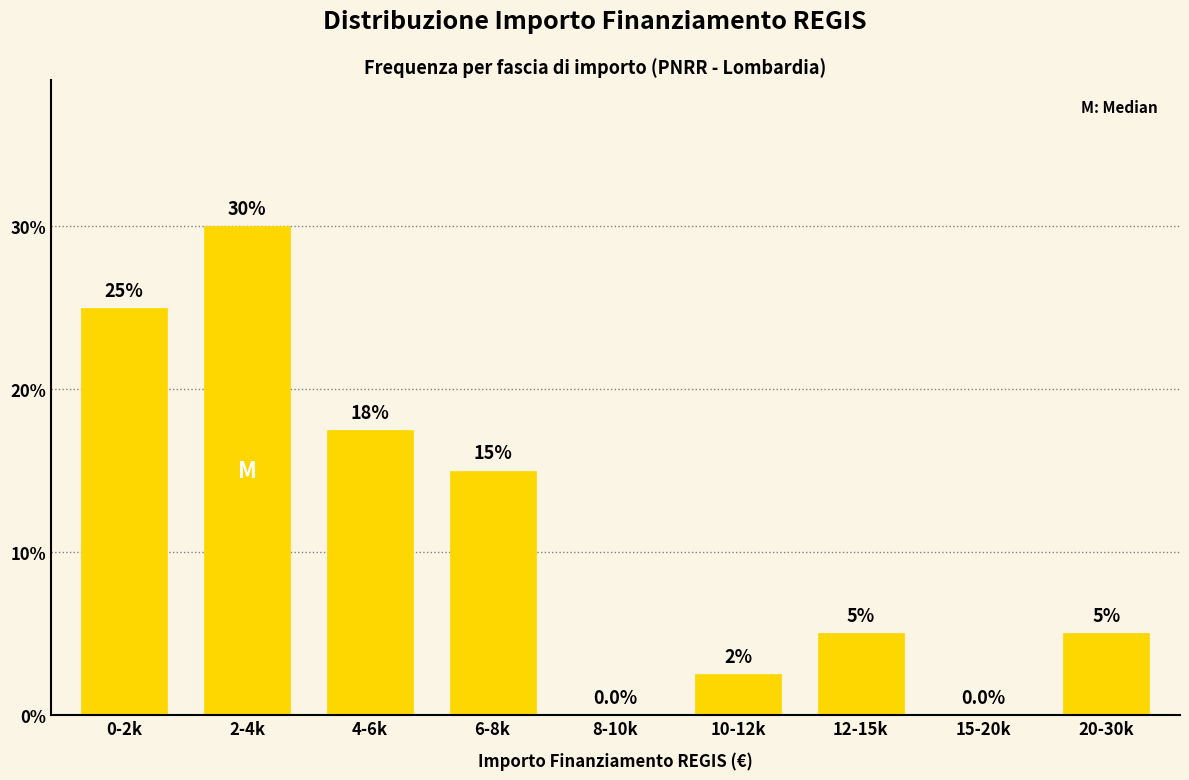

Reading left to right, extract all data points from this chart.

0-2k=25.0	2-4k=30.0	4-6k=17.5	6-8k=15.0	8-10k=0.0	10-12k=2.5	12-15k=5.0	15-20k=0.0	20-30k=5.0